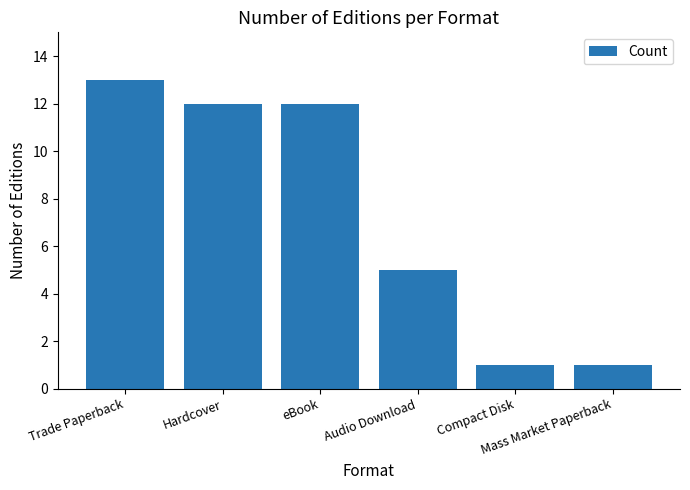

What is the greatest value displayed?

13